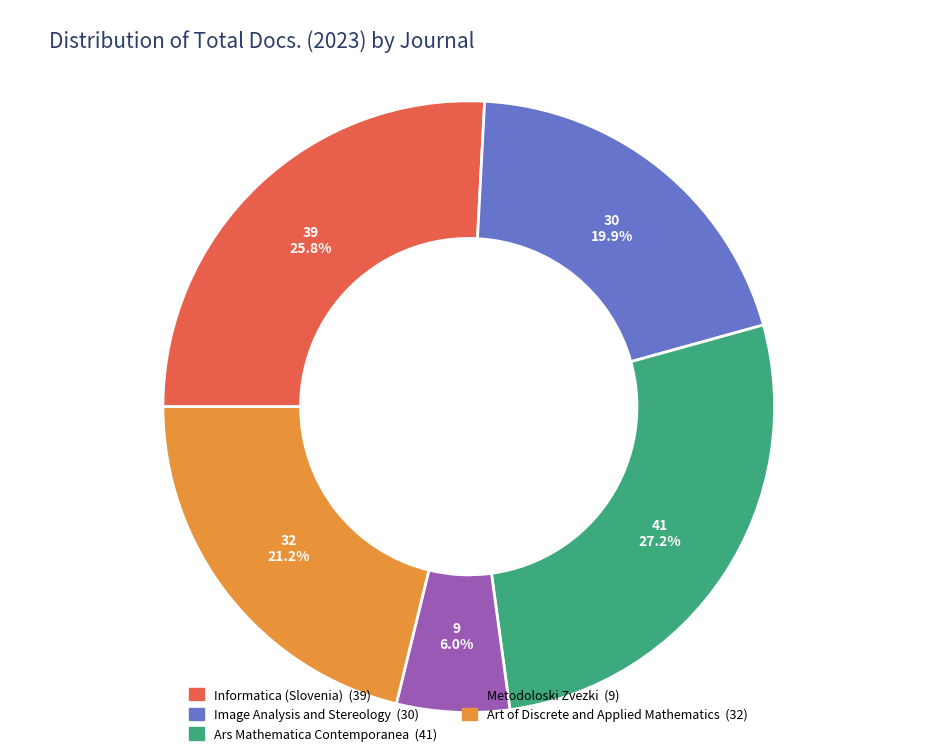

Does any single category account for the majority?

No